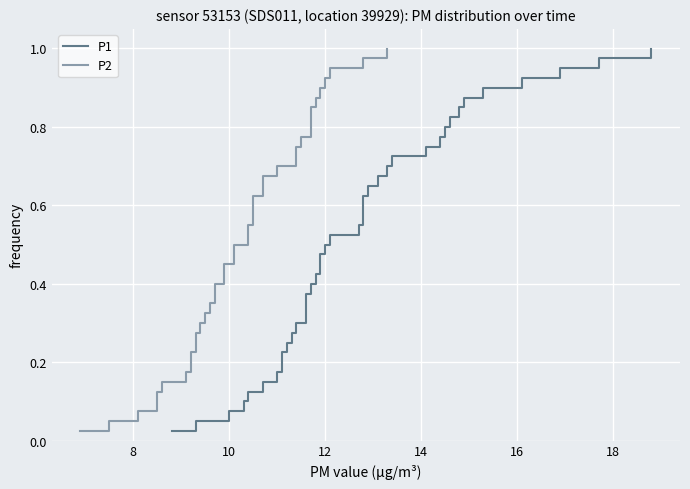

What is the label of the 28th point from the right?

12